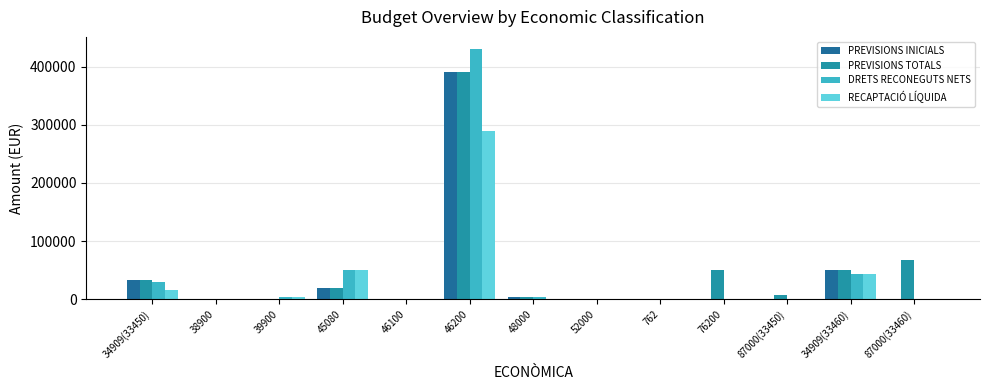

At which category does the chart reach its peak across all series?

46200